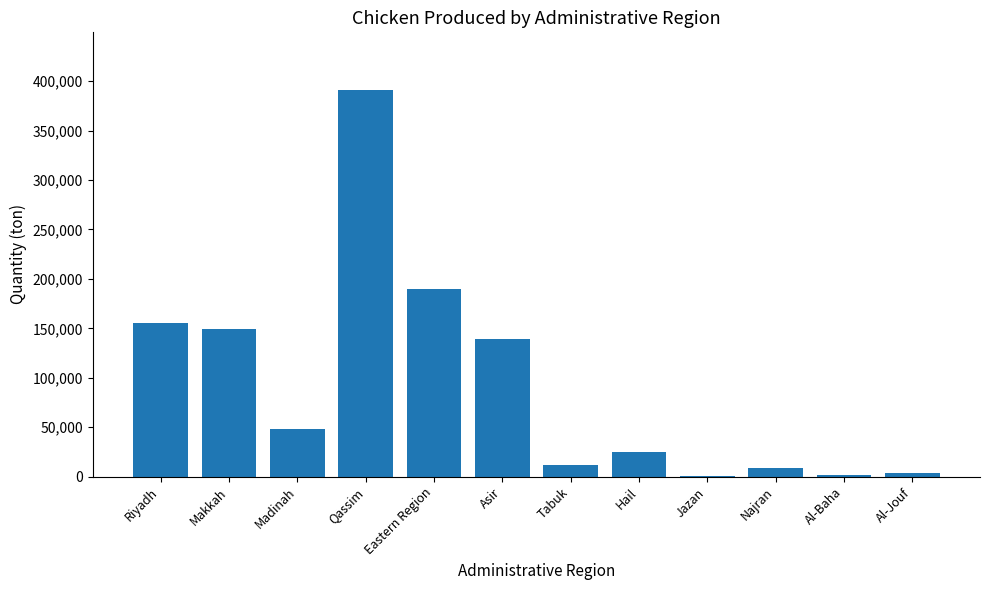

Which label corresponds to the largest value in the chart?

Qassim